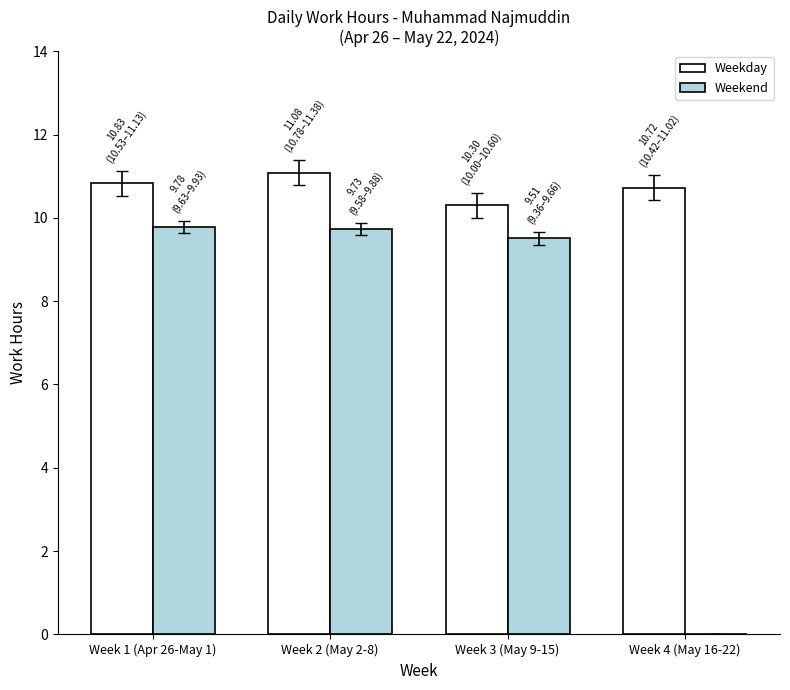

What is the greatest value displayed?

11.1